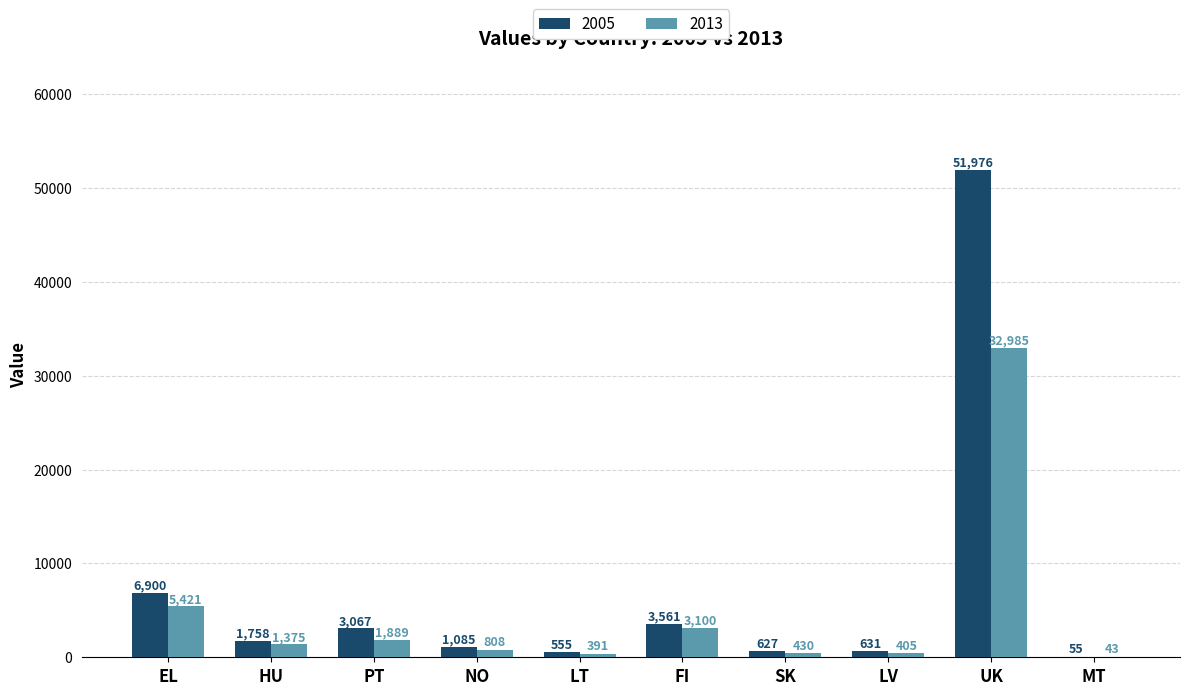

Reading left to right, what are all the values shown in this chart?

2005: EL=6900	HU=1758	PT=3067	NO=1085	LT=555	FI=3561	SK=627	LV=631	UK=51976	MT=55
2013: EL=5421	HU=1375	PT=1889	NO=808	LT=391	FI=3100	SK=430	LV=405	UK=32985	MT=43